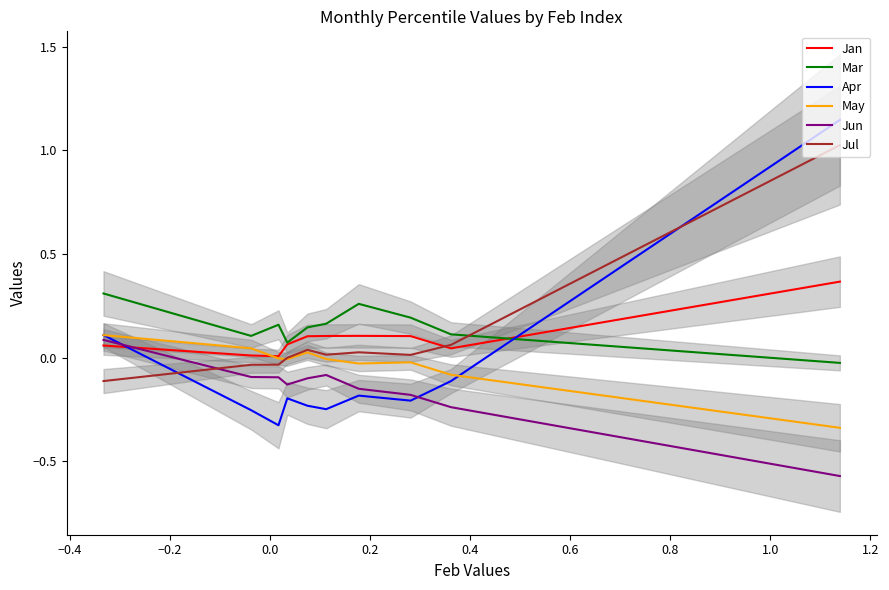

What is the maximum value for Apr?

1.1